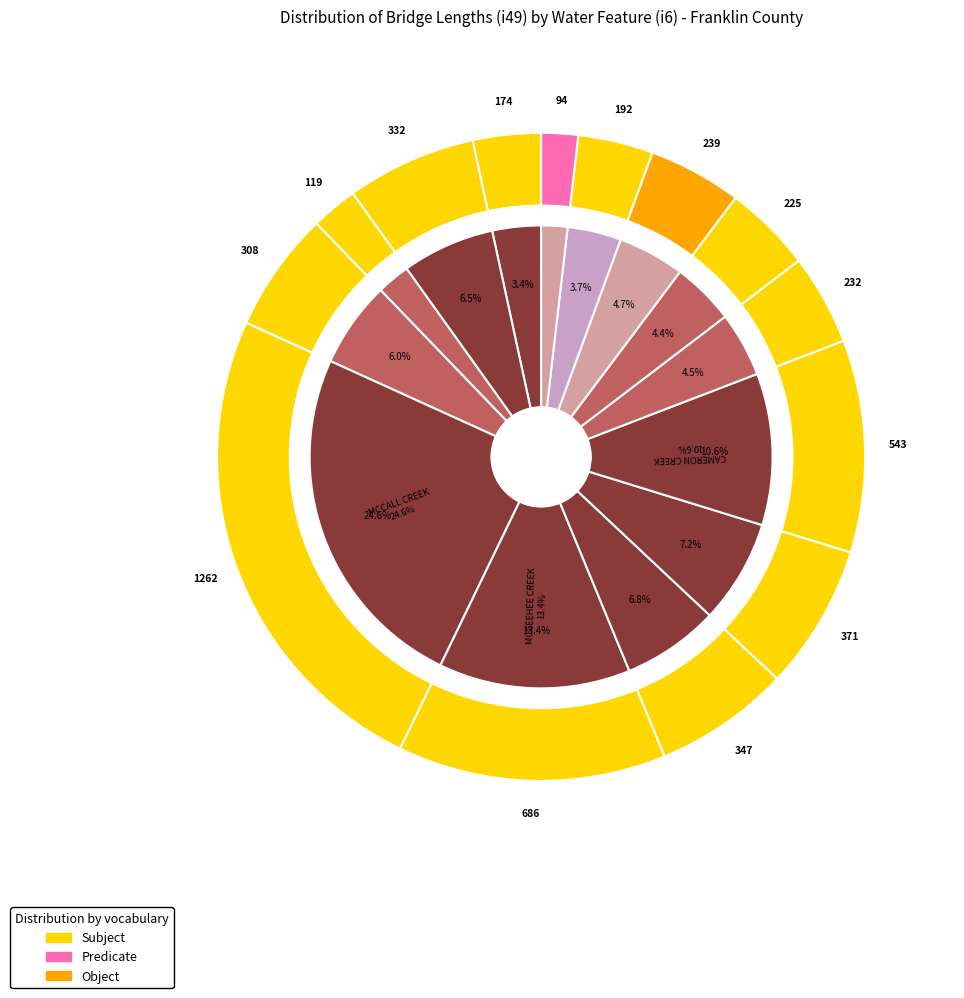

To the nearest percent, what portion does SMALL CREEK represent?

3%